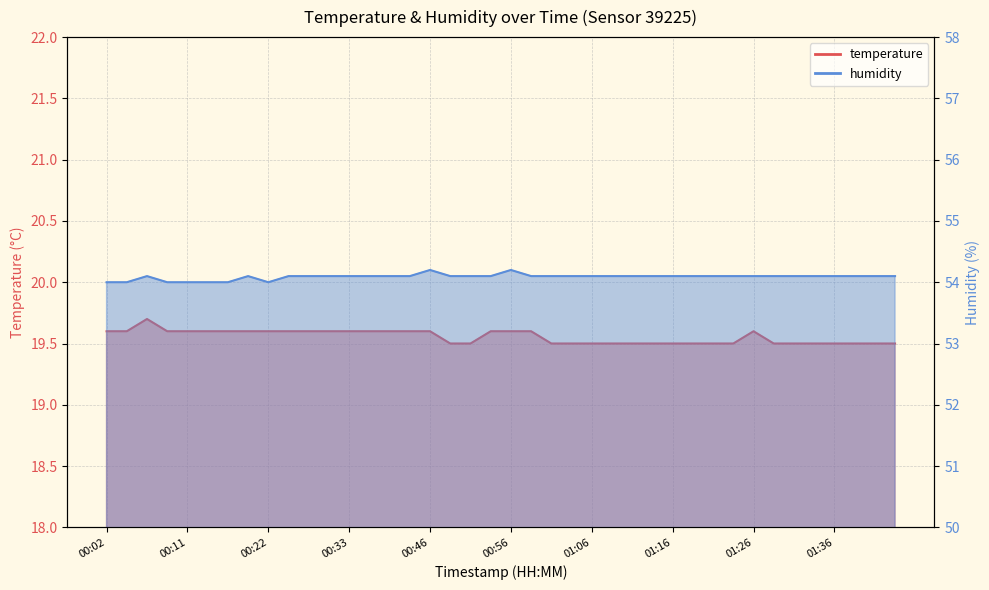

What is the average value of the temperature series?

19.6